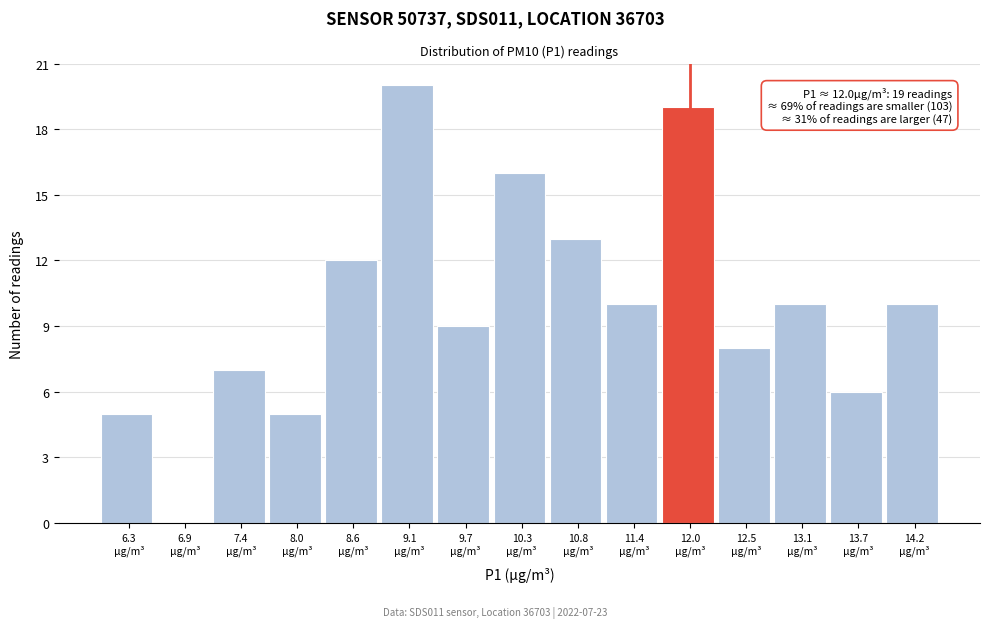

Which range on the x-axis has the tallest bar?

8.9 to 9.4